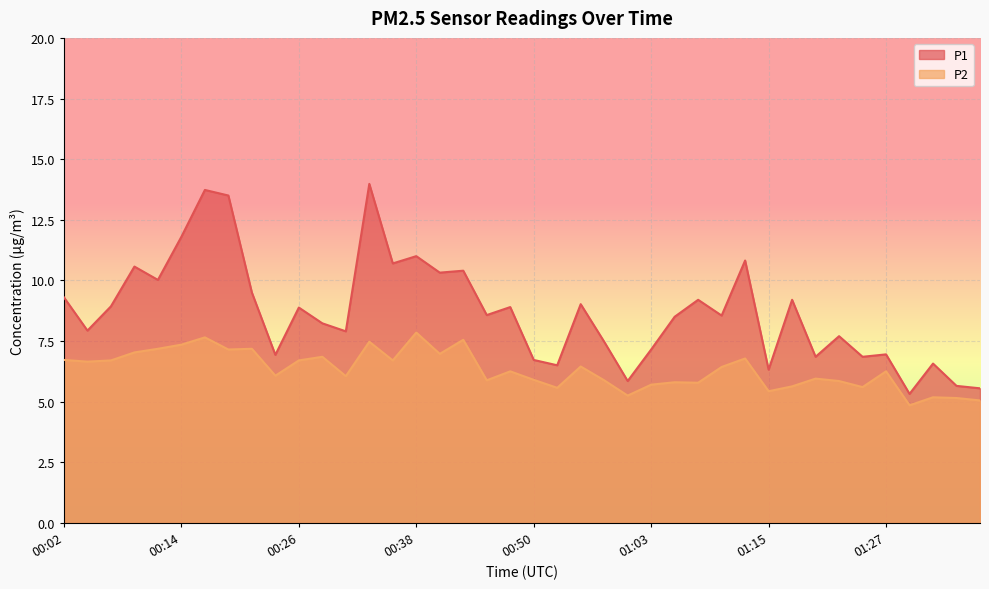

Between 00:29 and 01:29, which series saw the biggest shift?

P1